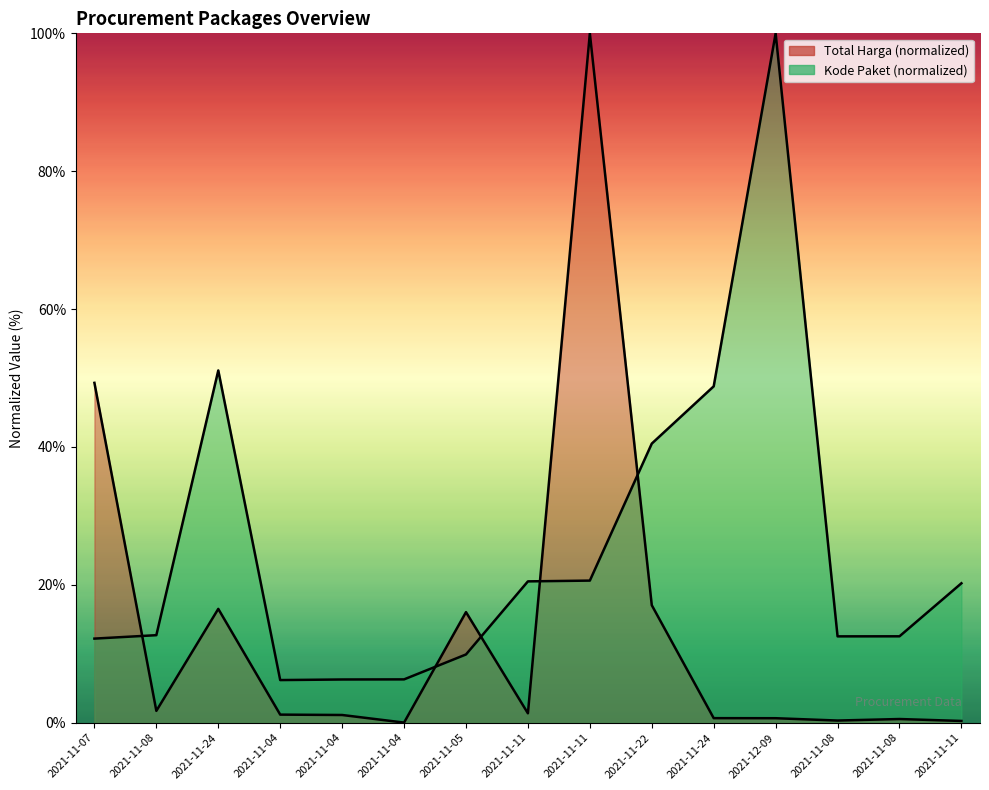

At which label is Total Harga closest to 50?

2021-11-07